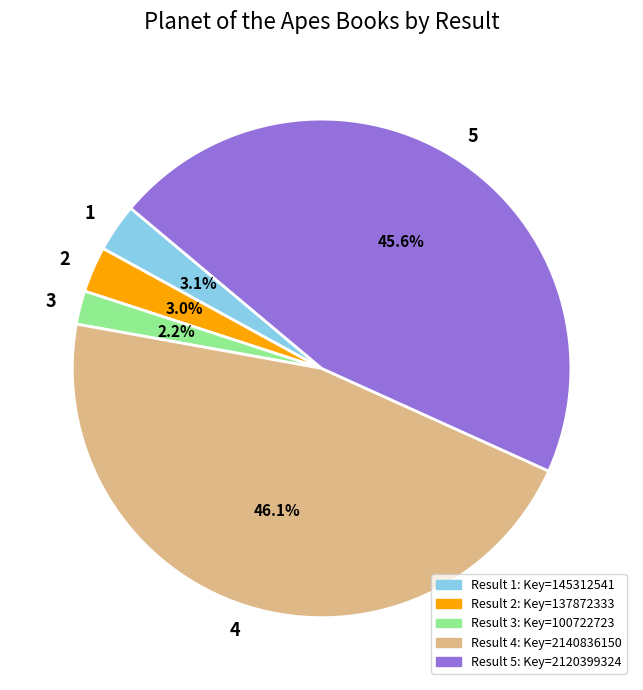

What is the smallest slice in the pie chart?

3